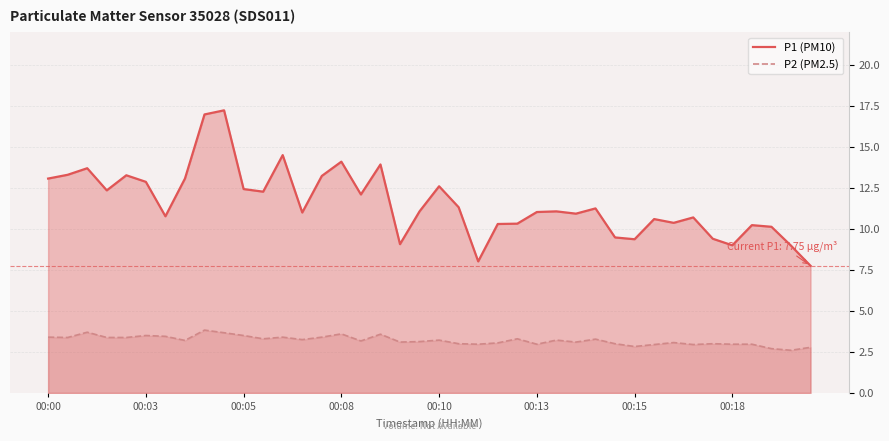

True or false: P2 (PM2.5) and P1 (PM10) intersect in this chart.

False